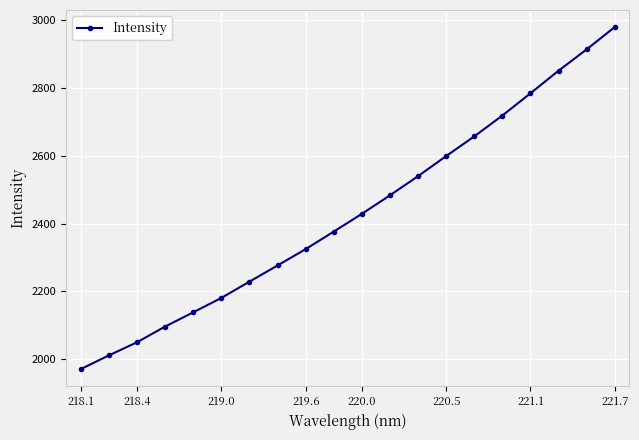

What is the difference between the maximum and second lowest values?

966.8